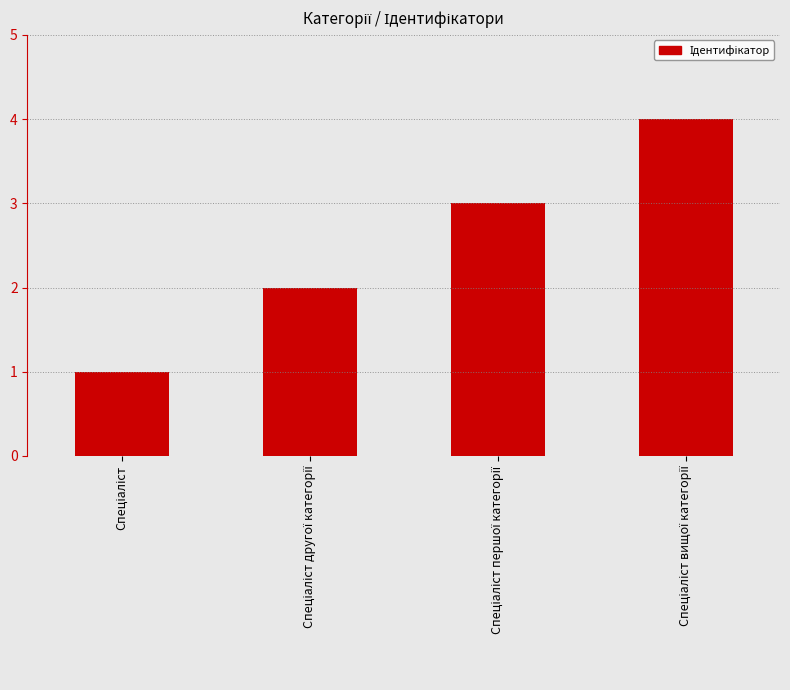

What is the difference between the maximum and minimum values?

3